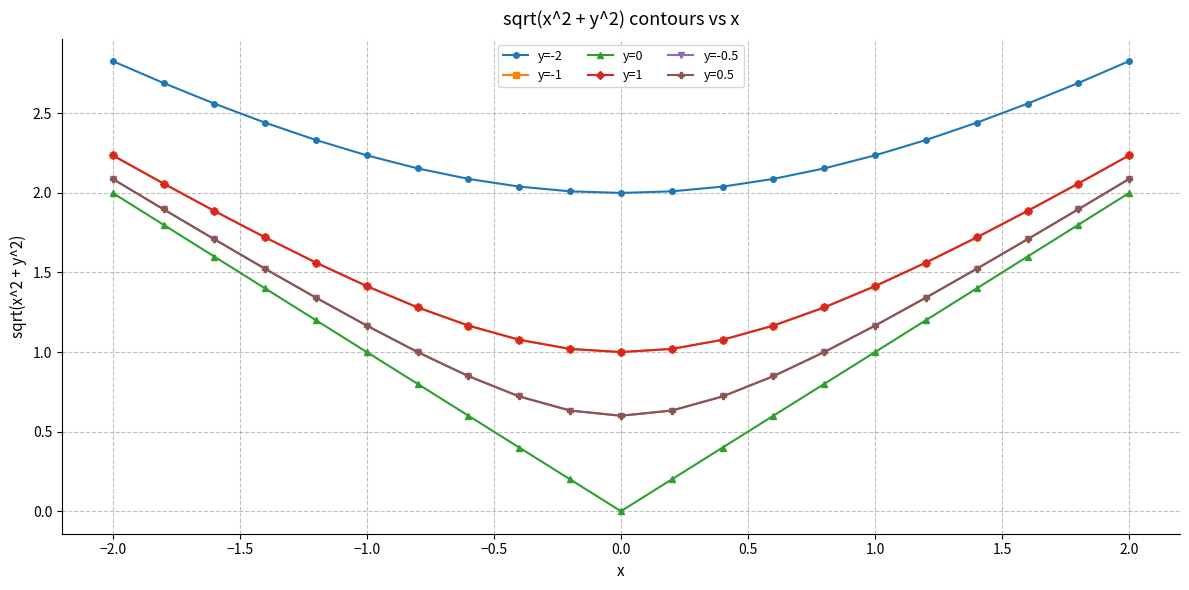

Is this an area chart (filled region under the line)?

No